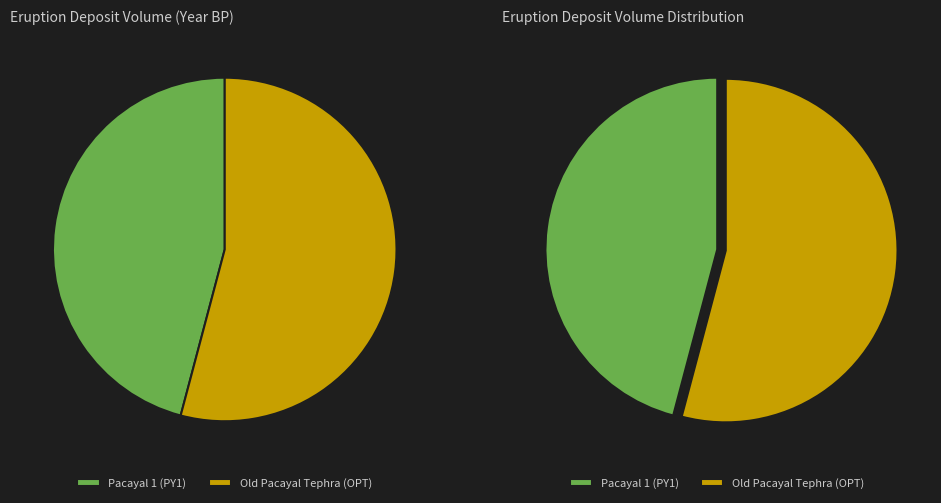

Which category has the biggest portion of the pie?

Old Pacayal Tephra (OPT)